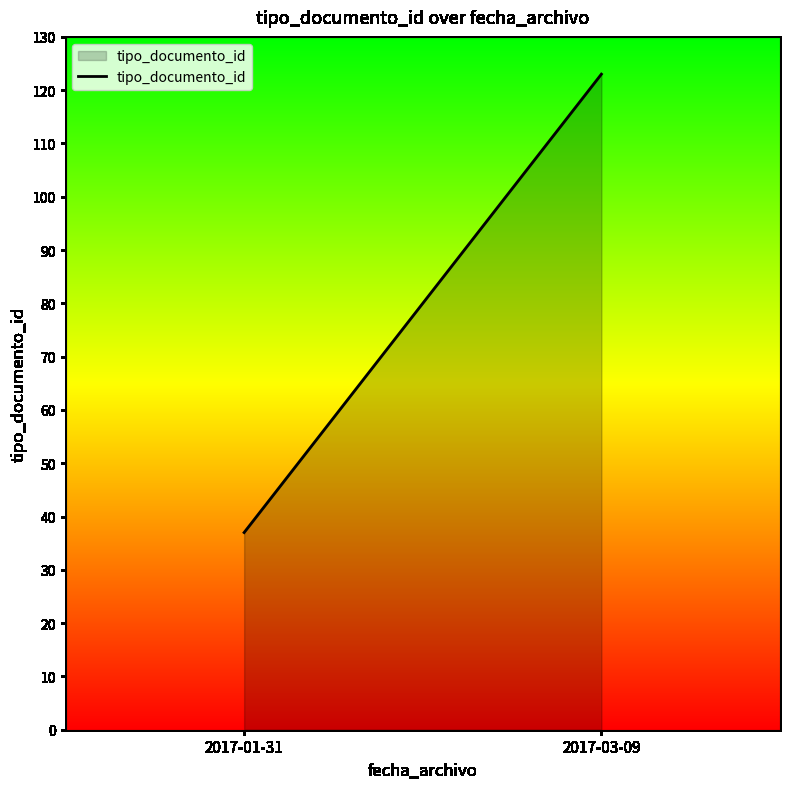

What is the change in value from 2017-01-31 to 2017-03-09?

+86